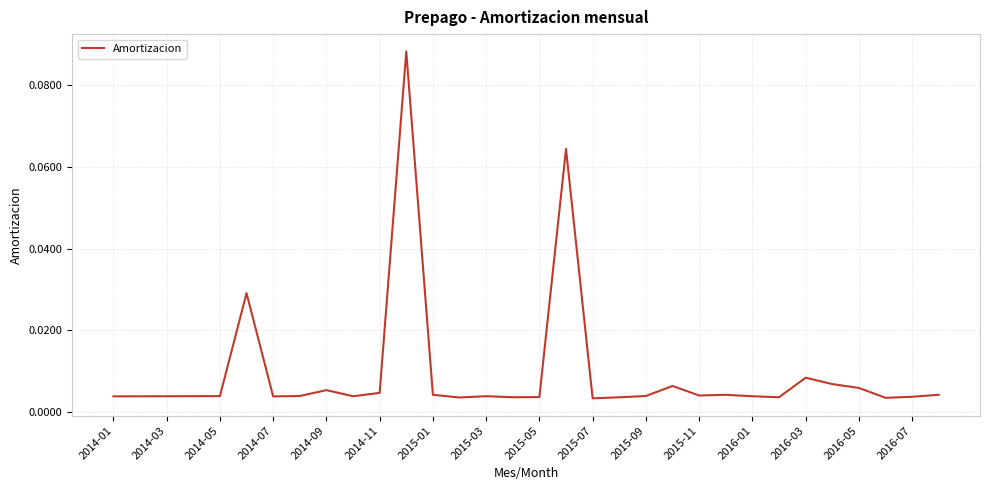

How many points are lower than both their immediate neighbors (excluding endpoints)?

8